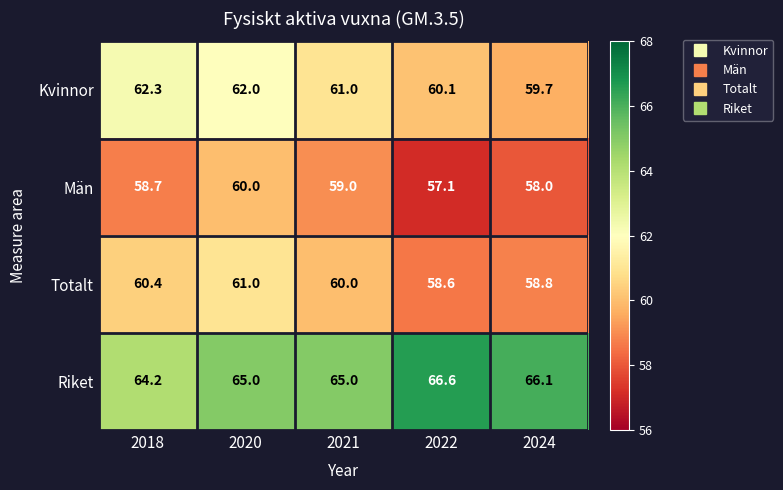

Reading left to right, extract all data points from this chart.

Kvinnor: 62.3	62.0	61.0	60.1	59.7
Män: 58.7	60.0	59.0	57.1	58.0
Totalt: 60.4	61.0	60.0	58.6	58.8
Riket: 64.2	65.0	65.0	66.6	66.1